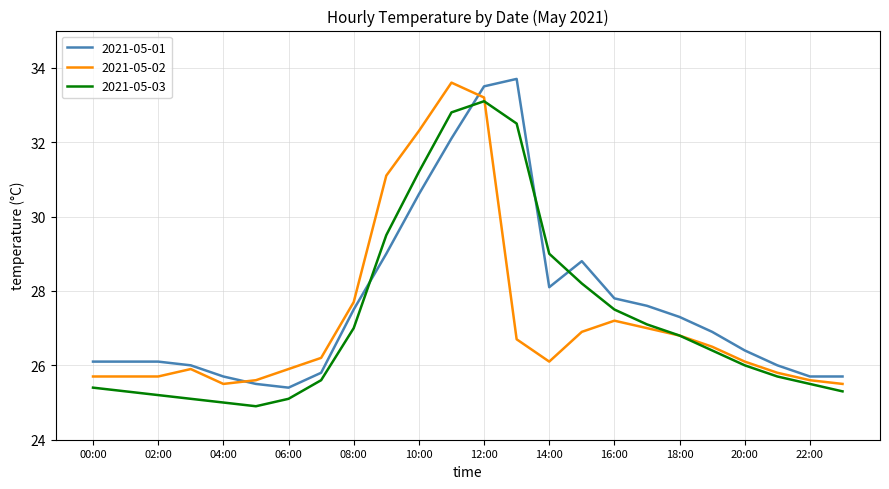

Which series ends up on top after the final intersection of 2021-05-01 and 2021-05-03?

2021-05-01